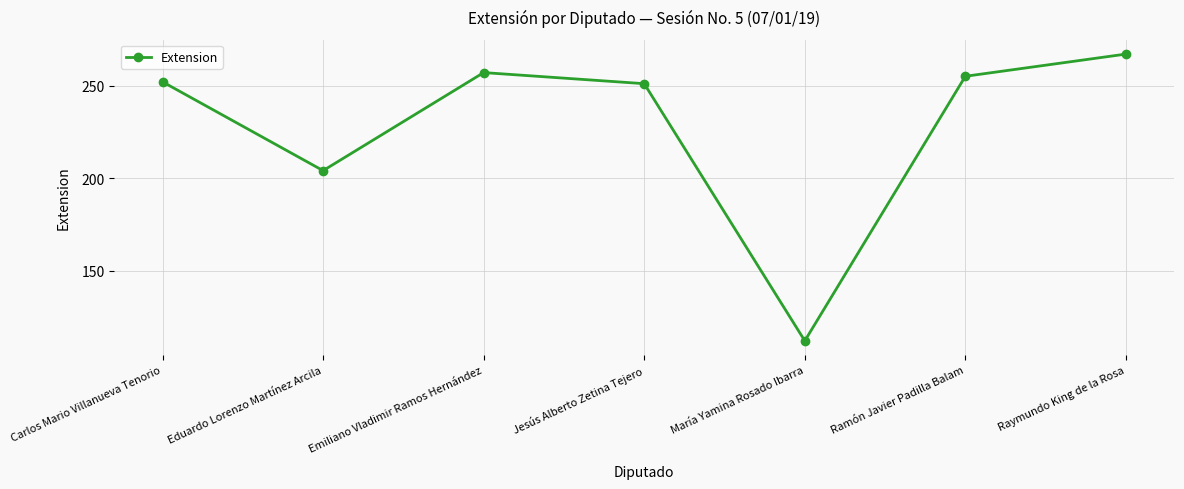

Reading right to left, transcribe all the data shown in this chart.

267	255	112	251	257	204	252